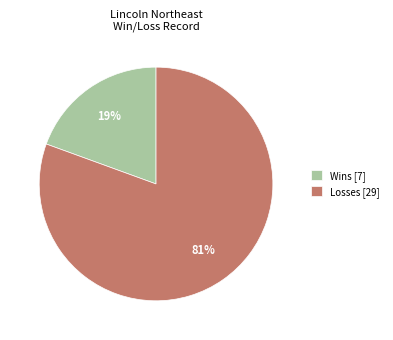

To the nearest percent, what percentage of the pie is Wins [7]?

19%